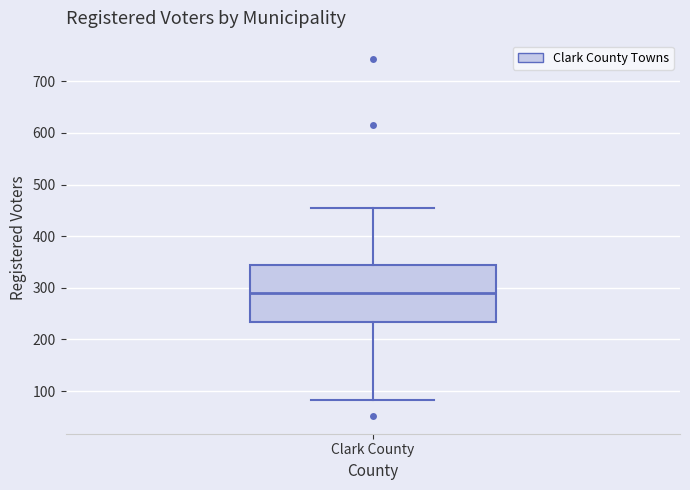

Transcribe this box plot: give where the median line is, the range the box spans, and where the two whiskers end, as read against the y-axis. The values are not printed on the chart, so give them approximately, as read against the axis.

median 290, box 230 to 350, whiskers 80 to 450